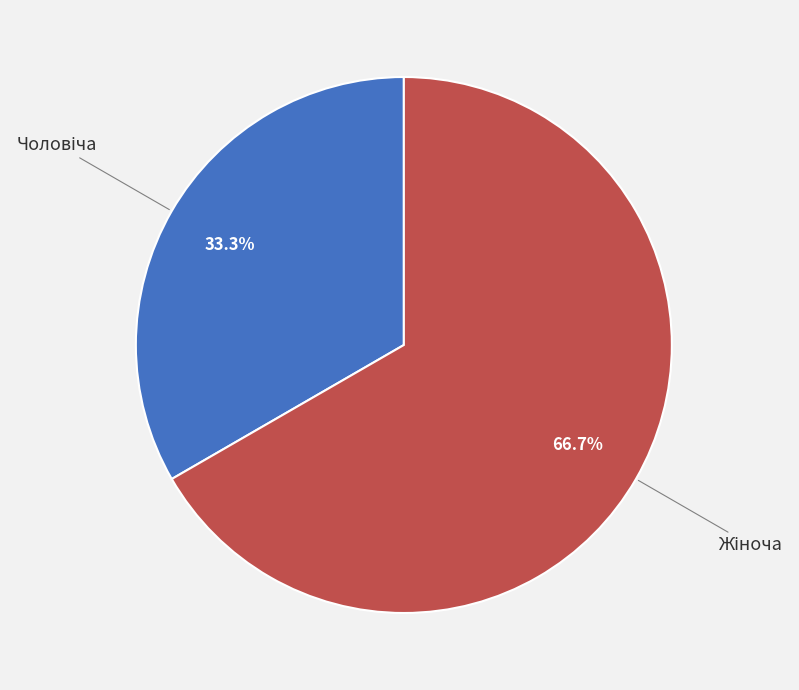

Is there any slice that represents more than half of the pie?

Yes